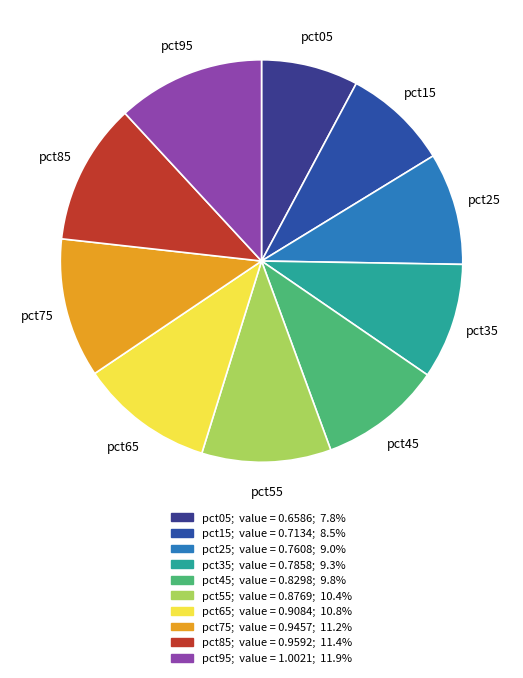

Which category has the smallest portion of the pie?

pct05